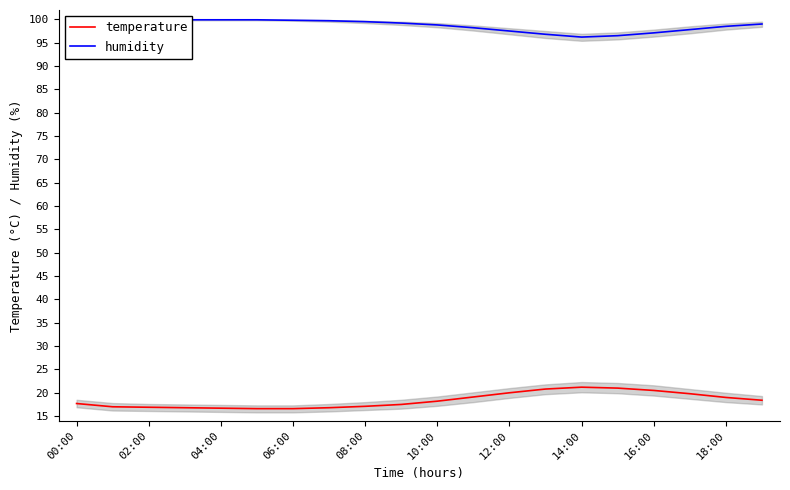

What is the average value of the temperature series?

18.4